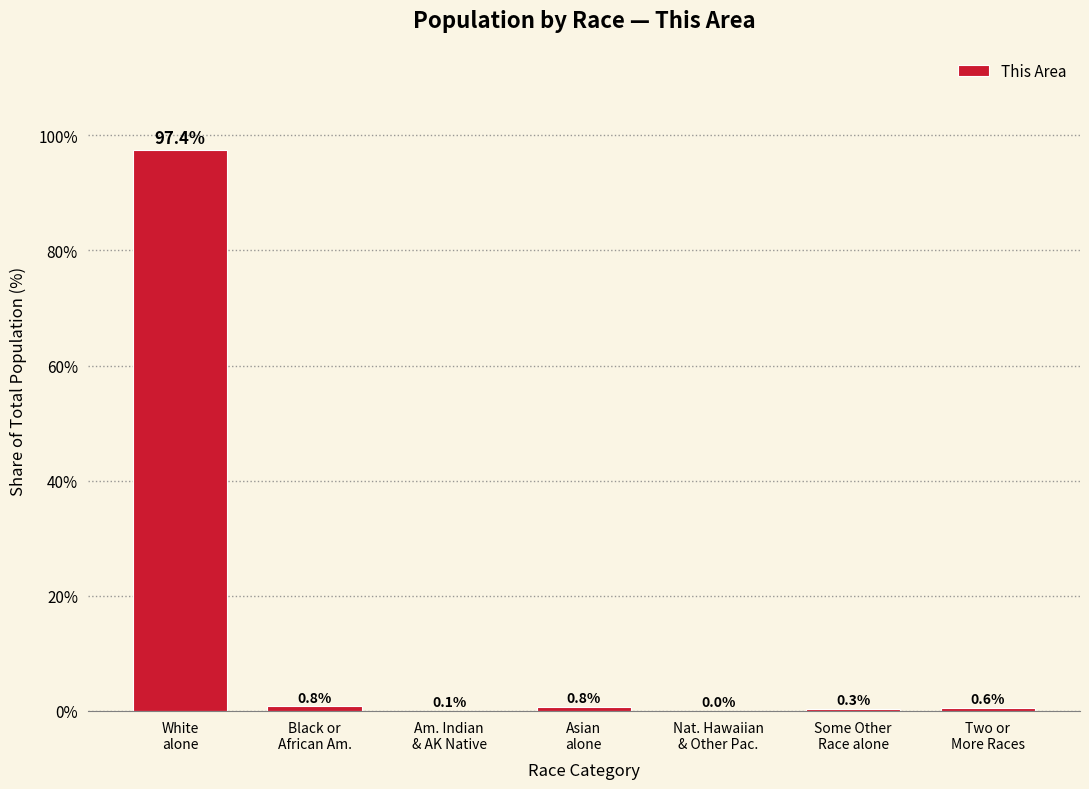

What is the sum of all values?

100.0